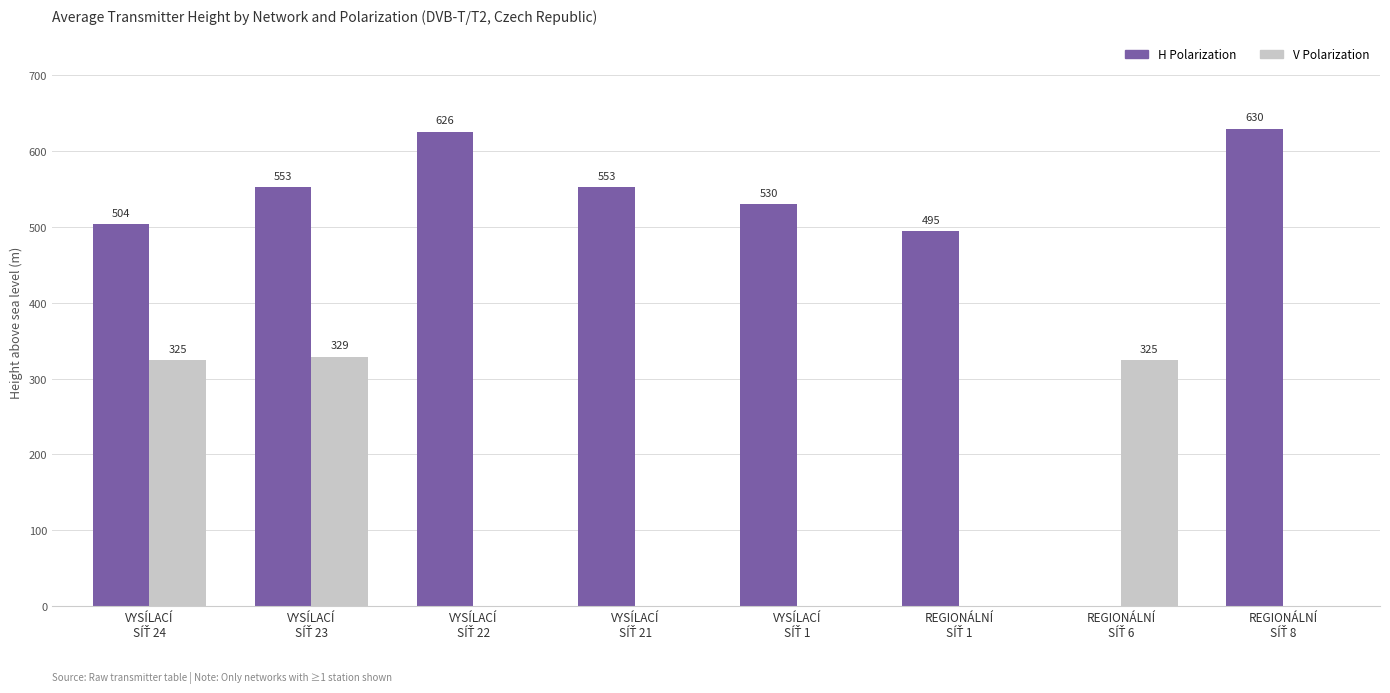

What is the highest value of the V Polarization series?

329